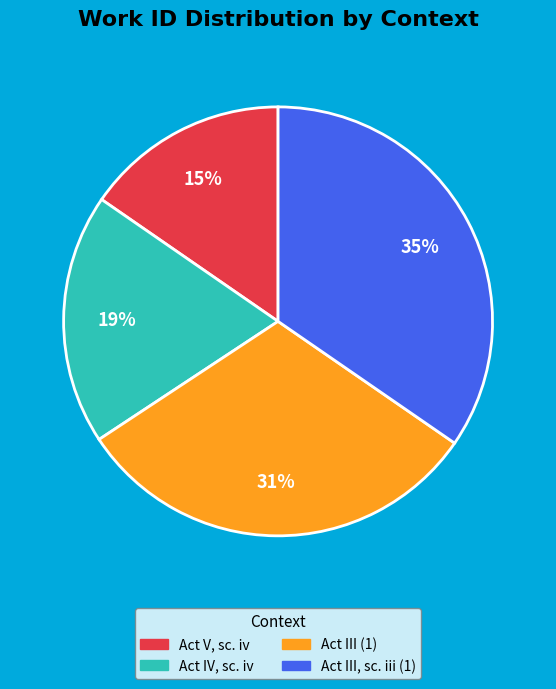

Is there any slice that represents more than half of the pie?

No